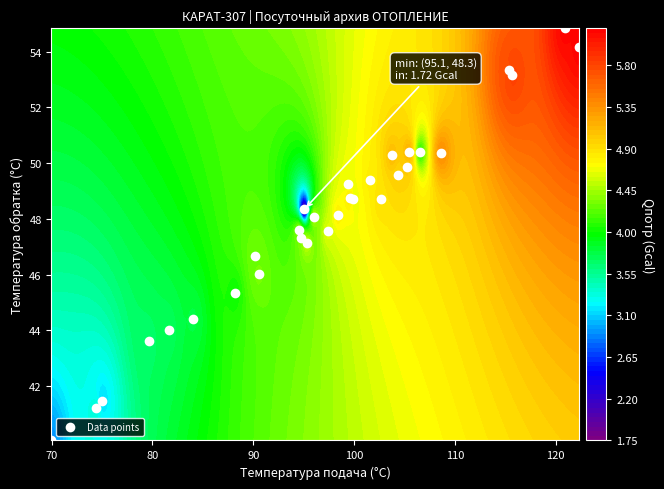

What is the average value?

48.0